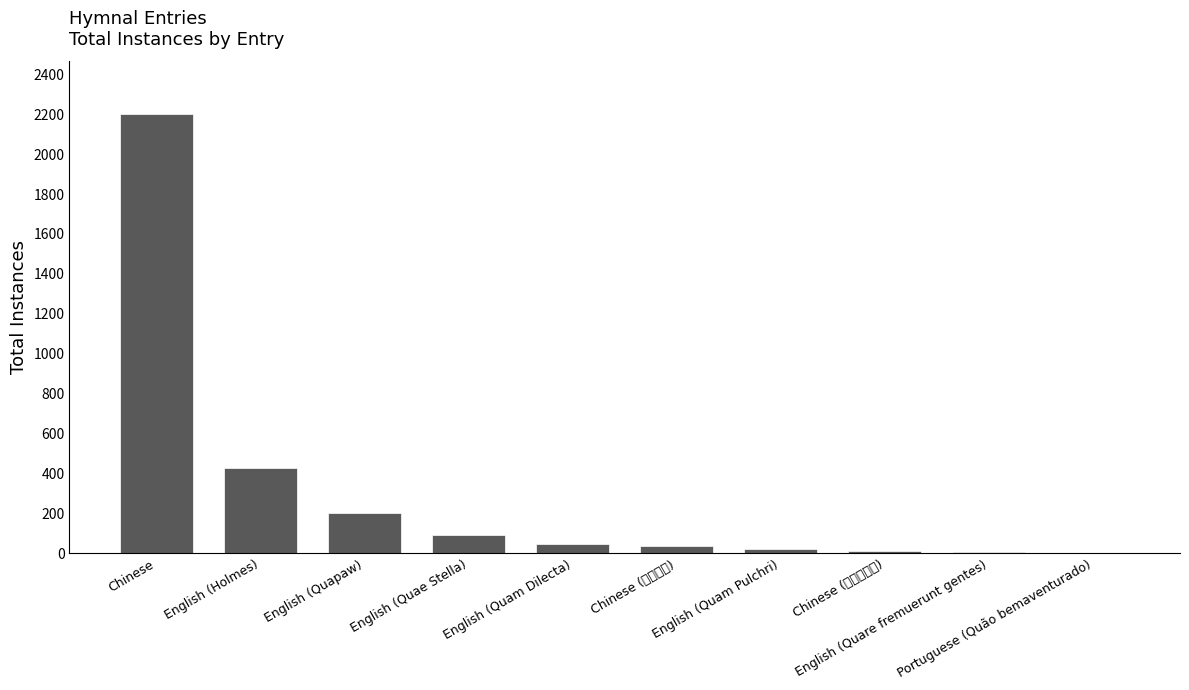

What is the maximum value shown in the chart?

2200